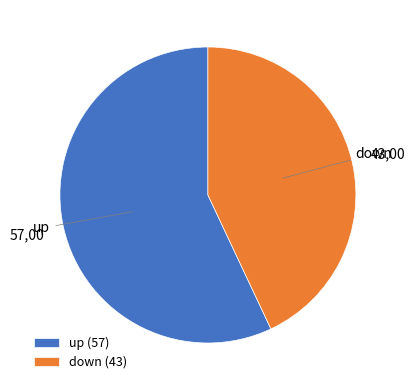

True or false: down (43) accounts for 34% of the total.

False